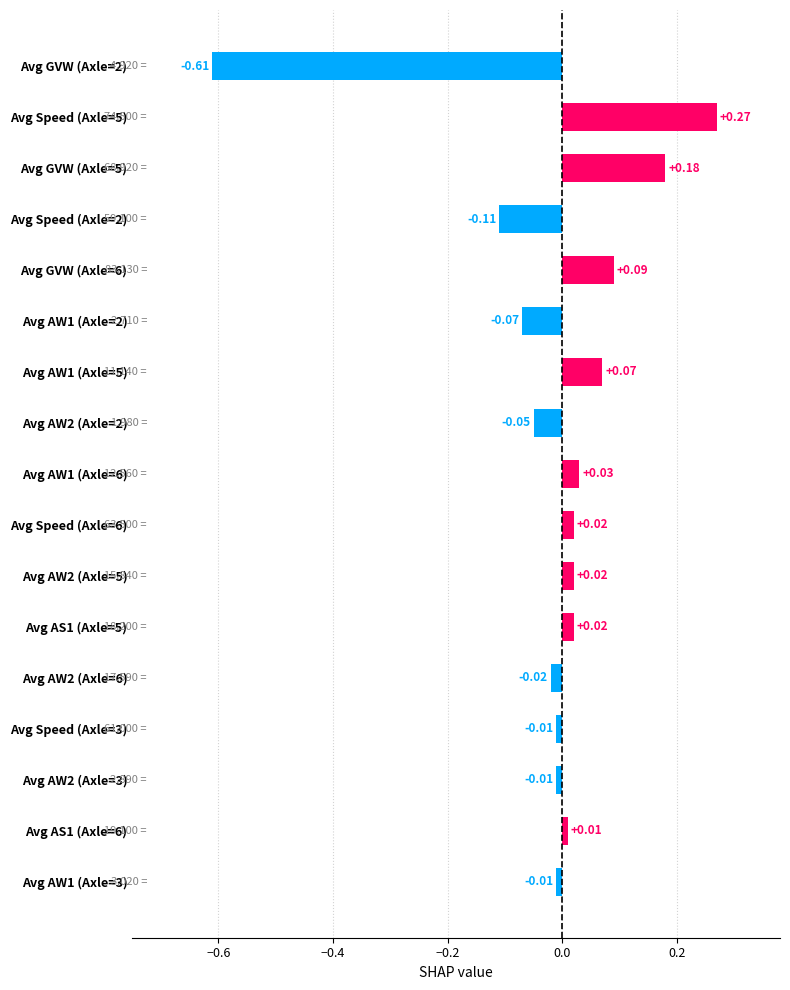

What is the difference between the second highest and minimum values?

0.8